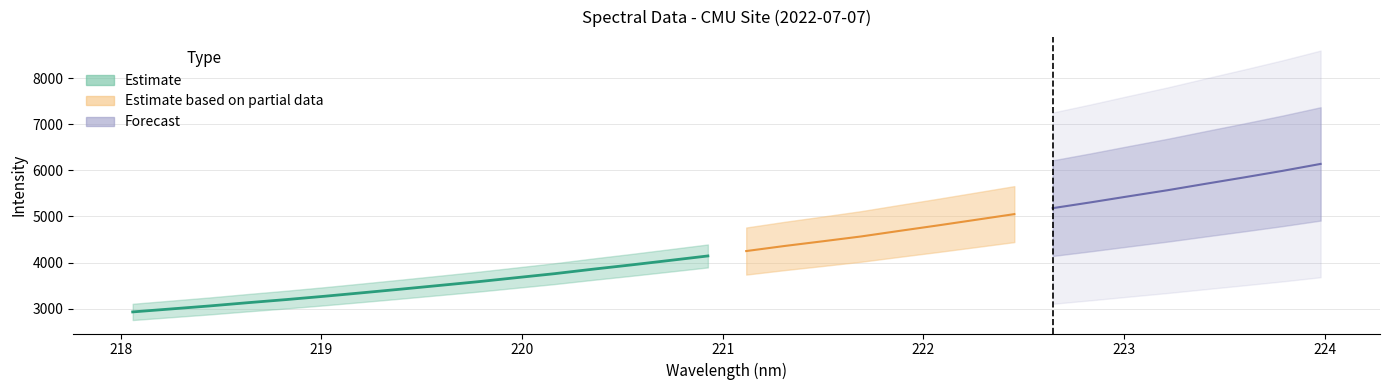

What is the difference between the maximum and minimum values?

3206.7